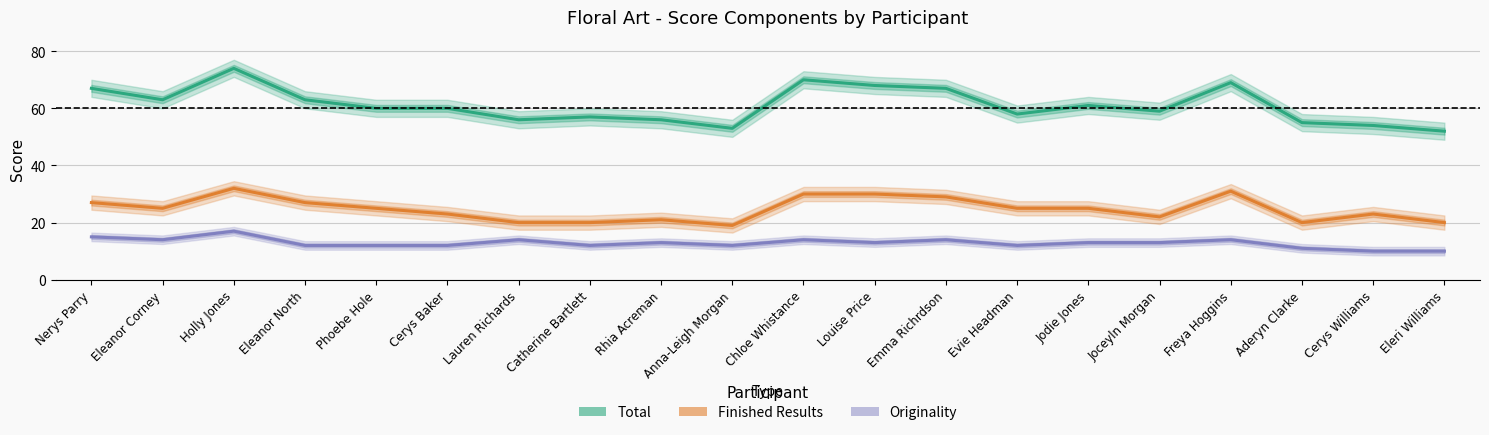

How many values in the Total series are below 60?

9